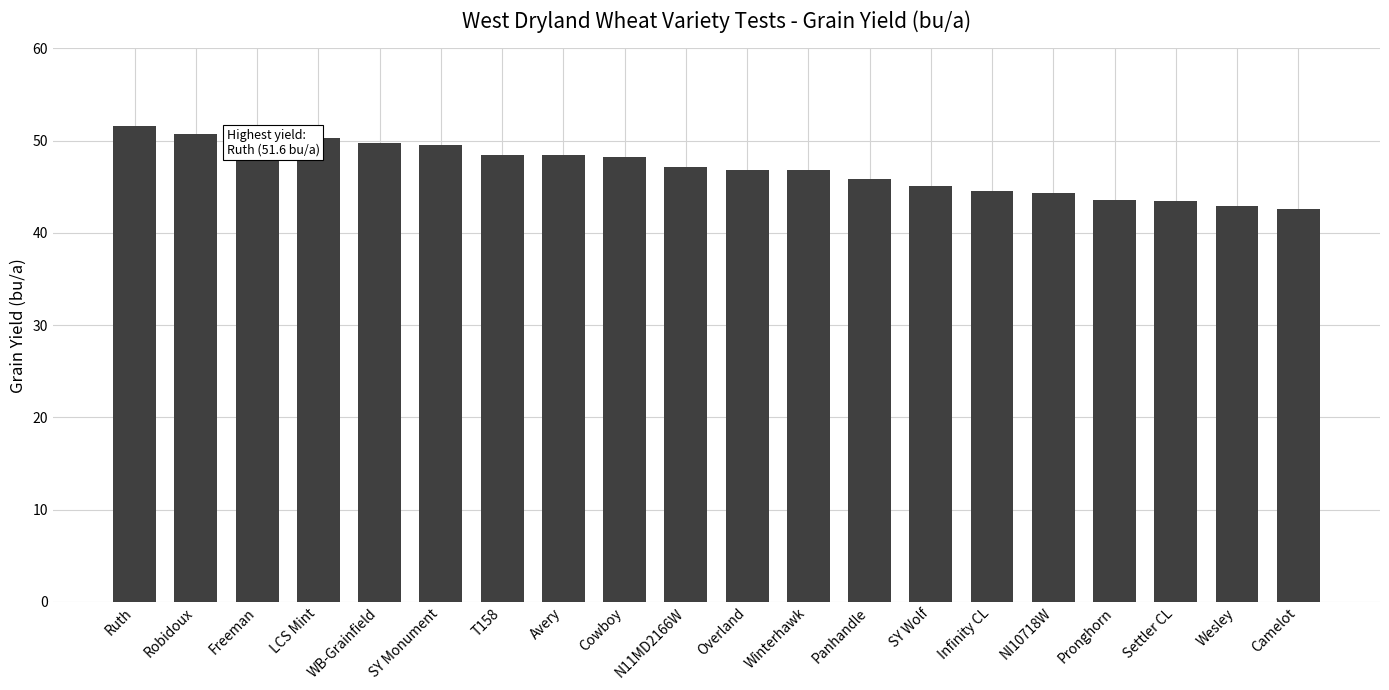

What is the label of the 9th bar from the left?

Cowboy